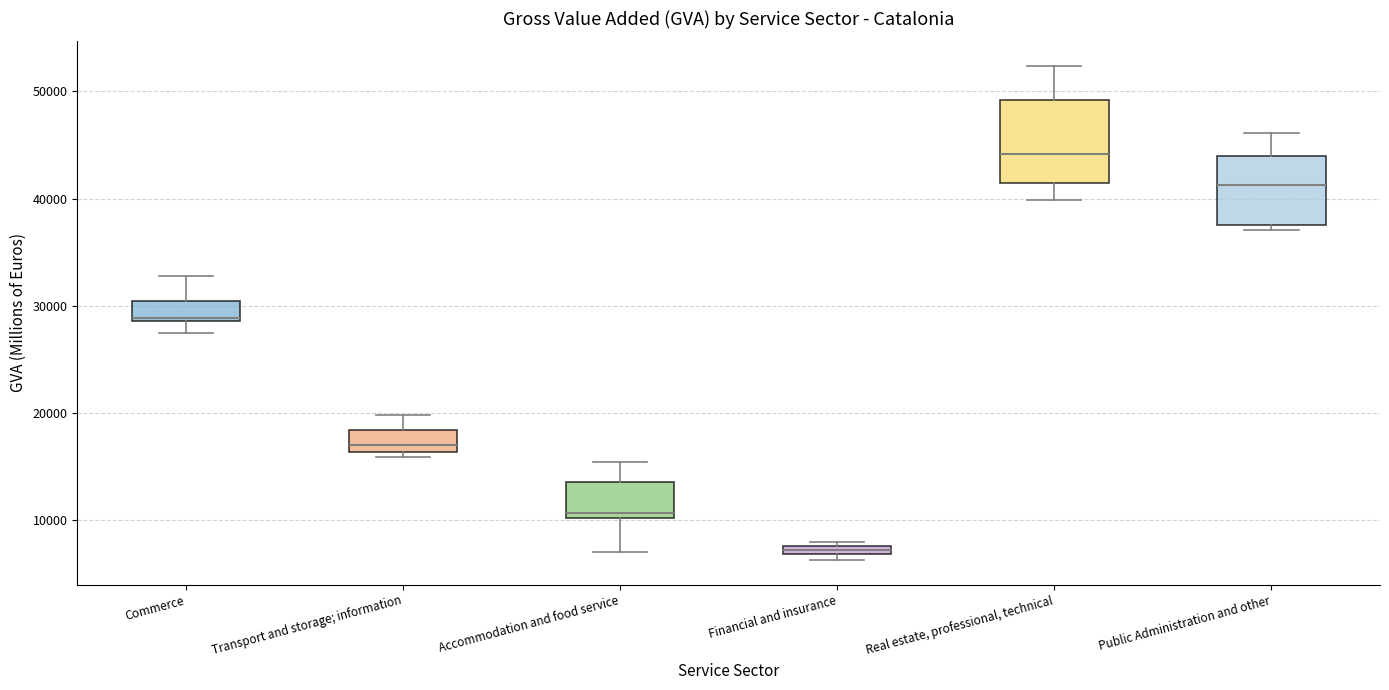

Where is the upper edge of the box for Accommodation and food service on the y-axis? The values are not printed on the chart, so give them approximately, as read against the axis.

14000